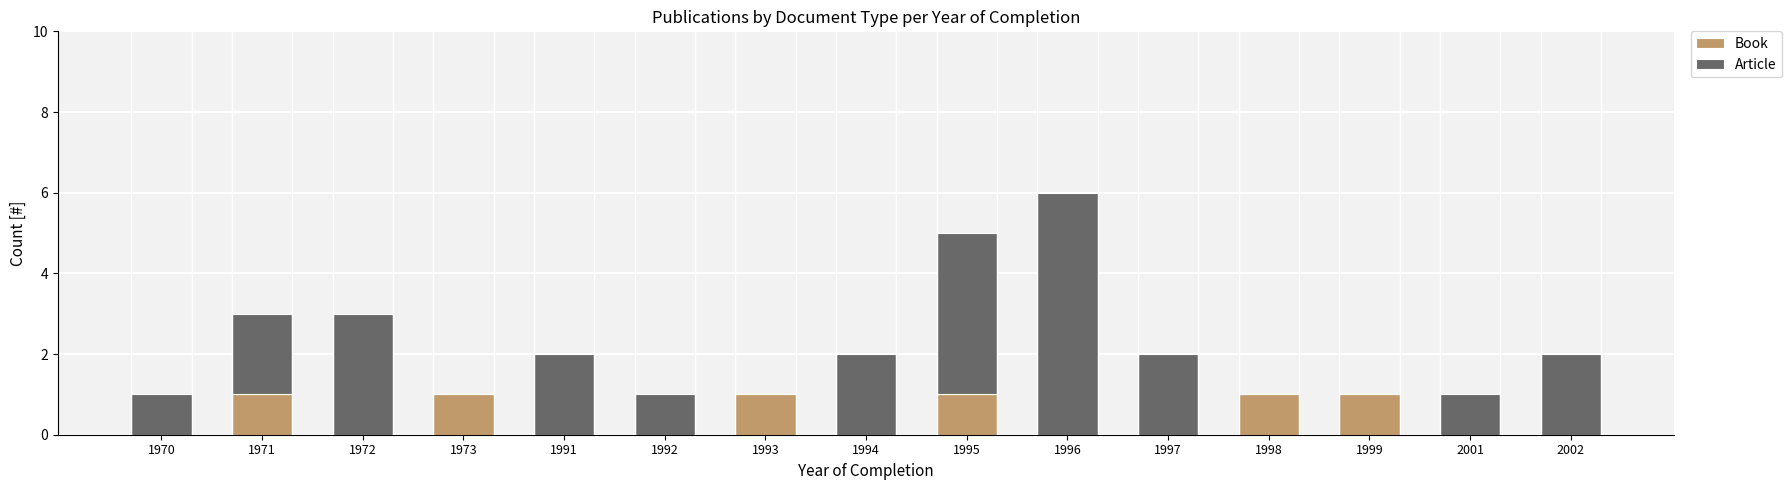

Are the bars horizontal?

No